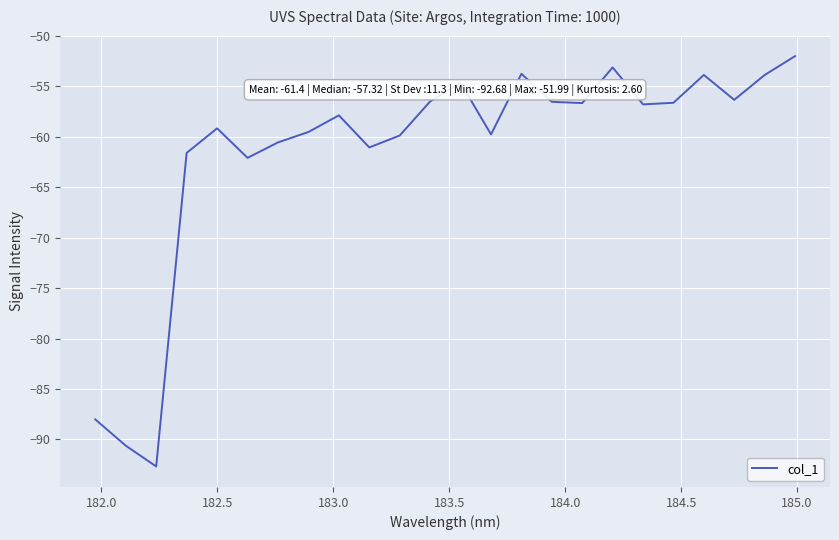

Does the chart have visible grid lines?

Yes